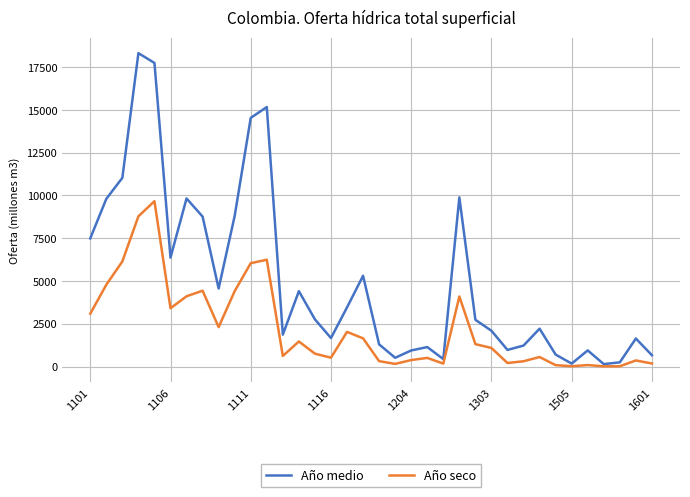

Which series has the largest range (max minus min)?

Año medio